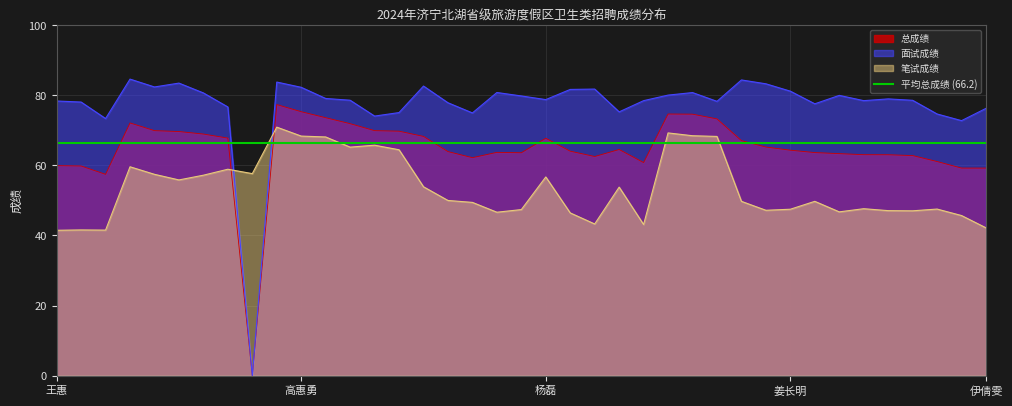

What is the maximum value for 面试成绩?

84.5